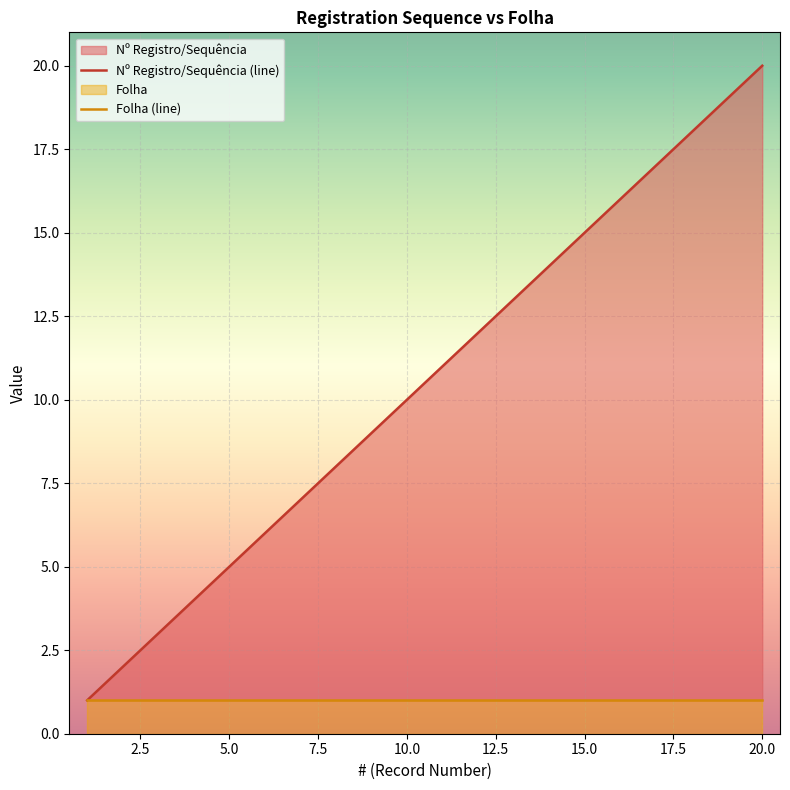

List the labels in order of value, largest first.

20, 19, 18, 17, 16, 15, 14, 13, 12, 11, 10, 9, 8, 7, 6, 5, 4, 3, 2, 1